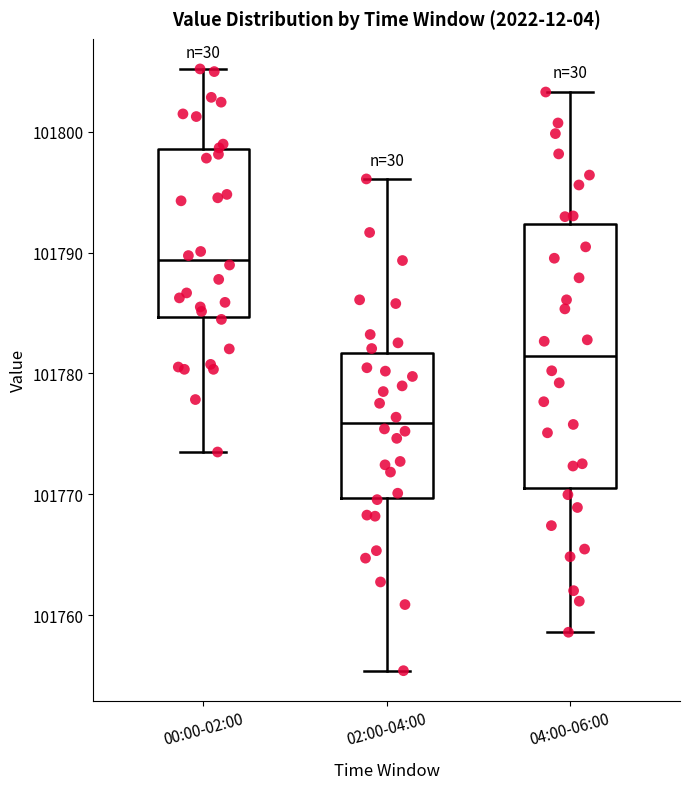

Reading left to right, read every box against the y-axis: the position of its median line, the range the box covers, and the ends of its whiskers. The values are not printed on the chart, so give them approximately, as read against the axis.

00:00-02:00: median 101789, box 101785 to 101799, whiskers 101774 to 101805
02:00-04:00: median 101776, box 101770 to 101782, whiskers 101755 to 101796
04:00-06:00: median 101781, box 101771 to 101792, whiskers 101759 to 101803